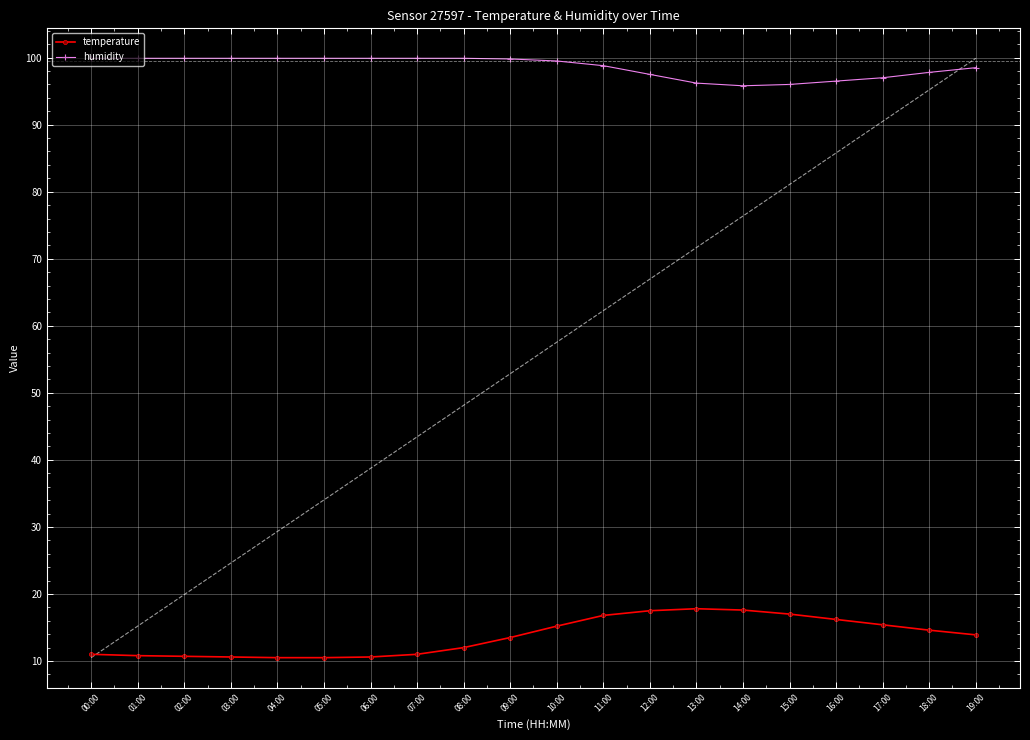

True or false: humidity and temperature cross at least once.

False